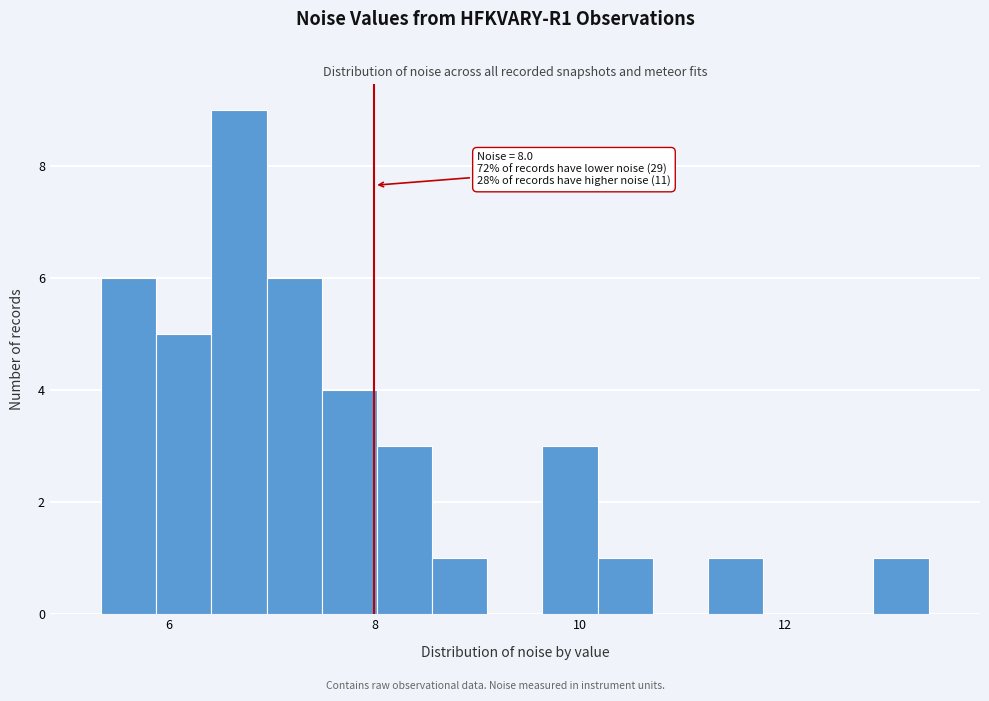

Read against the x-axis, roughly where is the centre of the tallest bar?

6.6